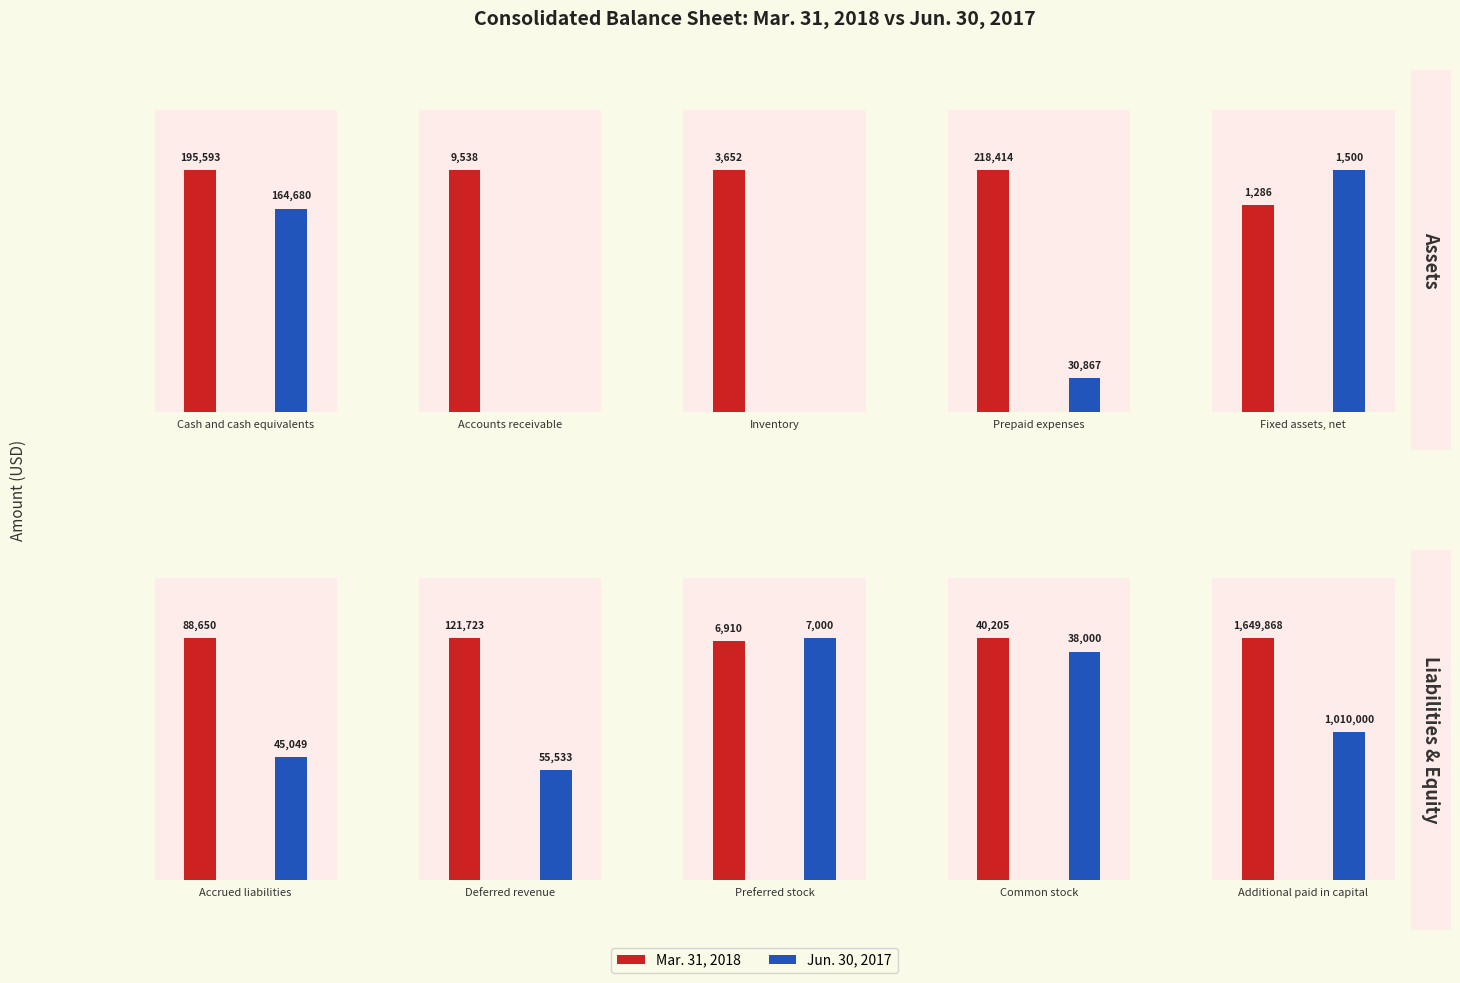

What is the highest value of the Jun. 30, 2017 series?

1010000